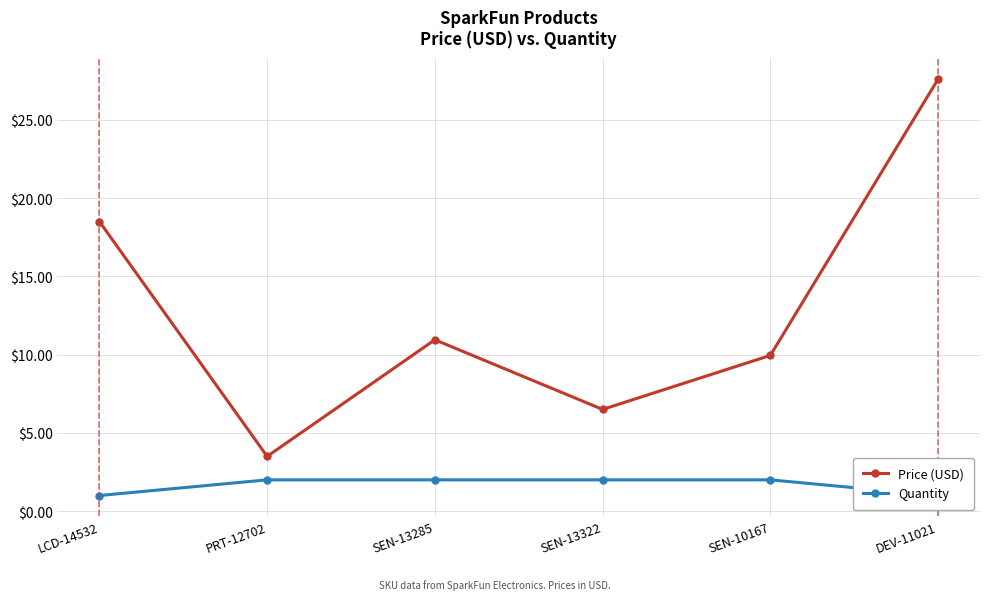

Where is the first local minimum for Price (USD)?

PRT-12702